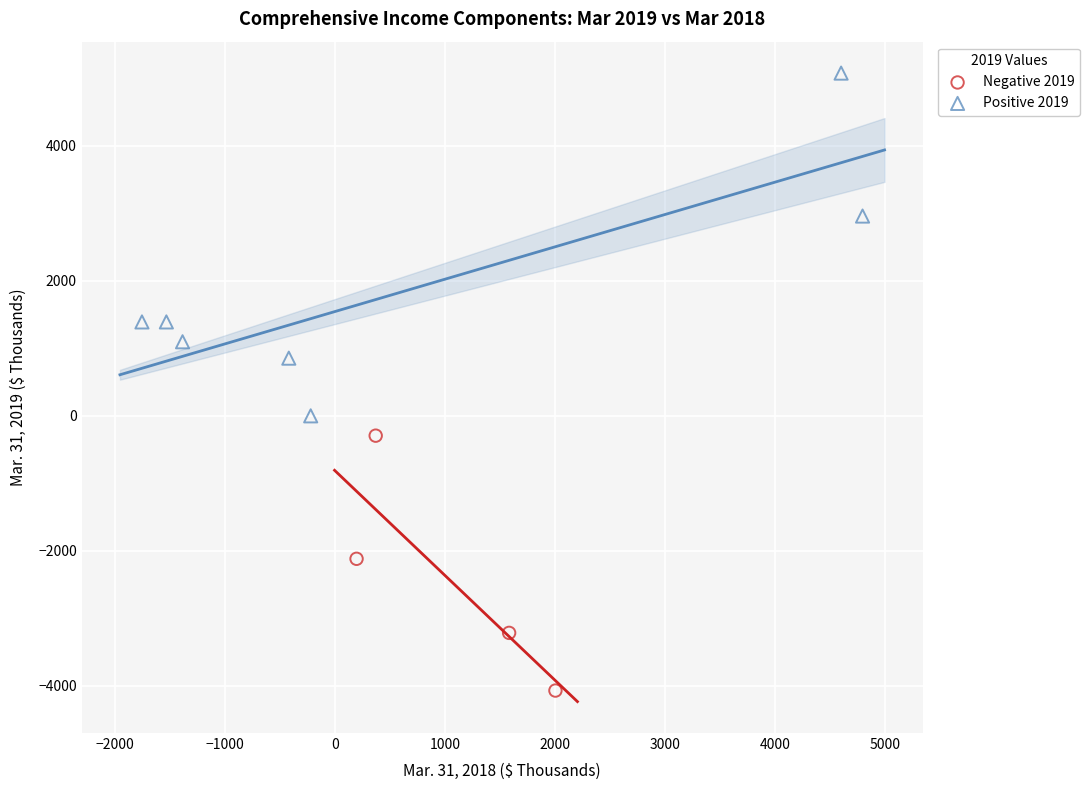

Which series contains the lowest Y value?

Negative 2019